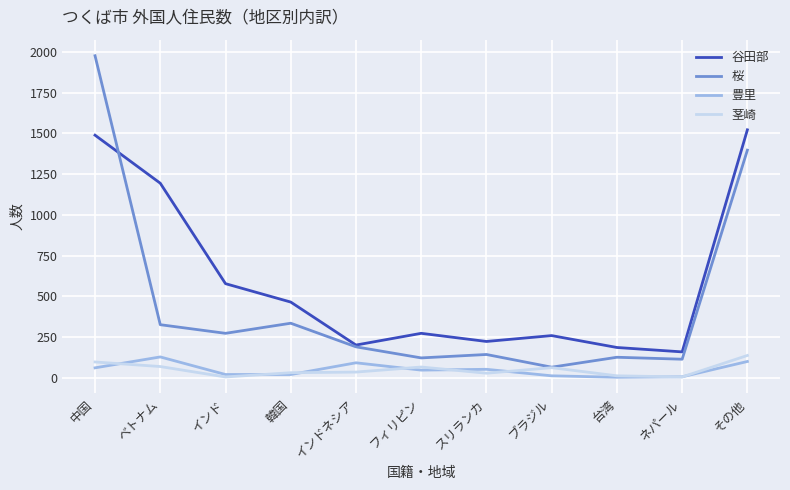

True or false: 桜 and 豊里 cross at least once.

False